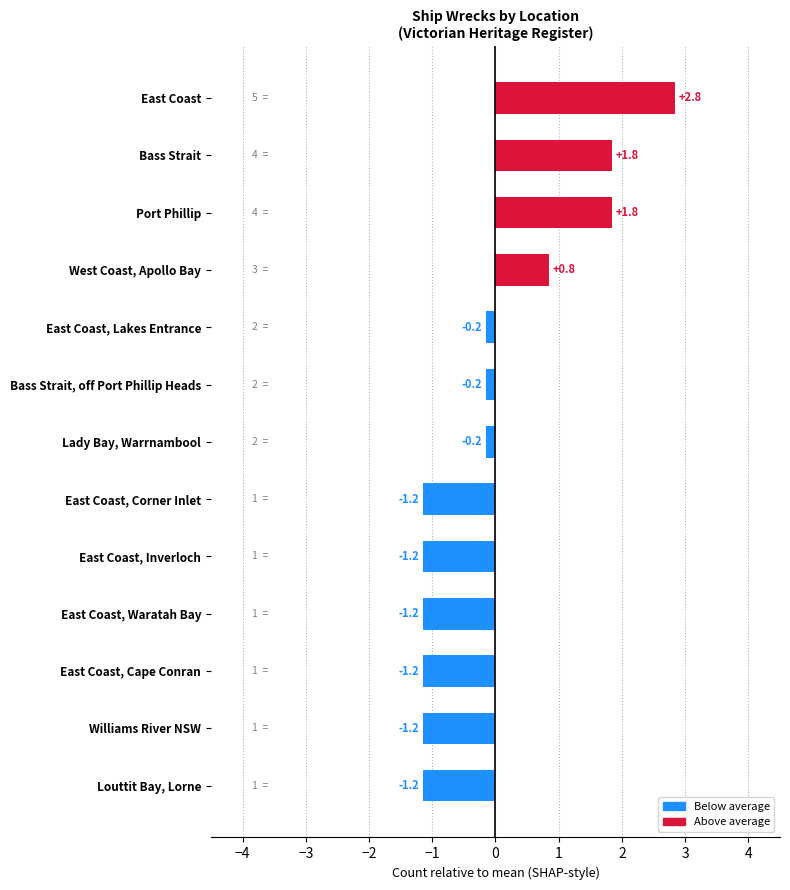

The value at East Coast is 1.8. True or false?

False